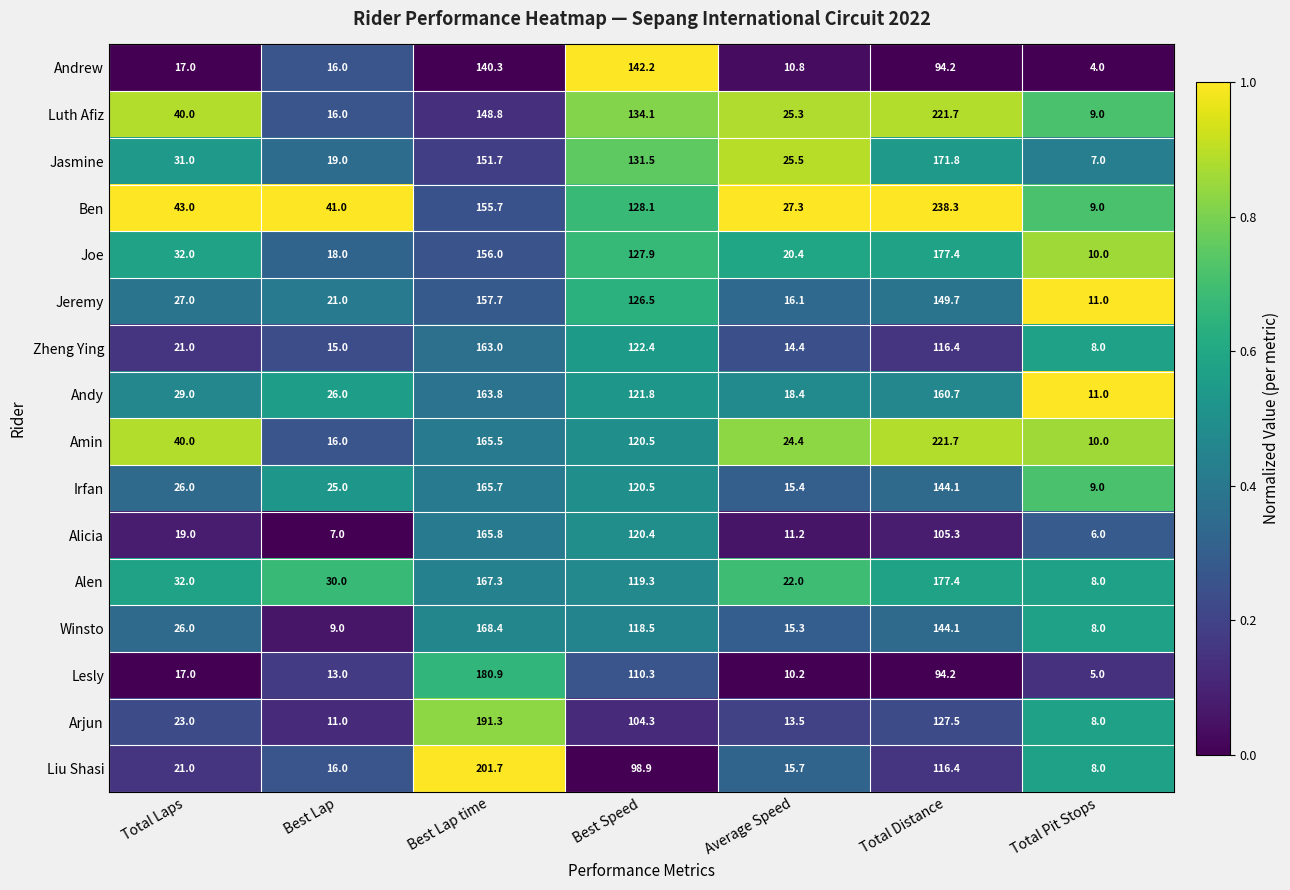

What is the greatest value displayed?

238.3